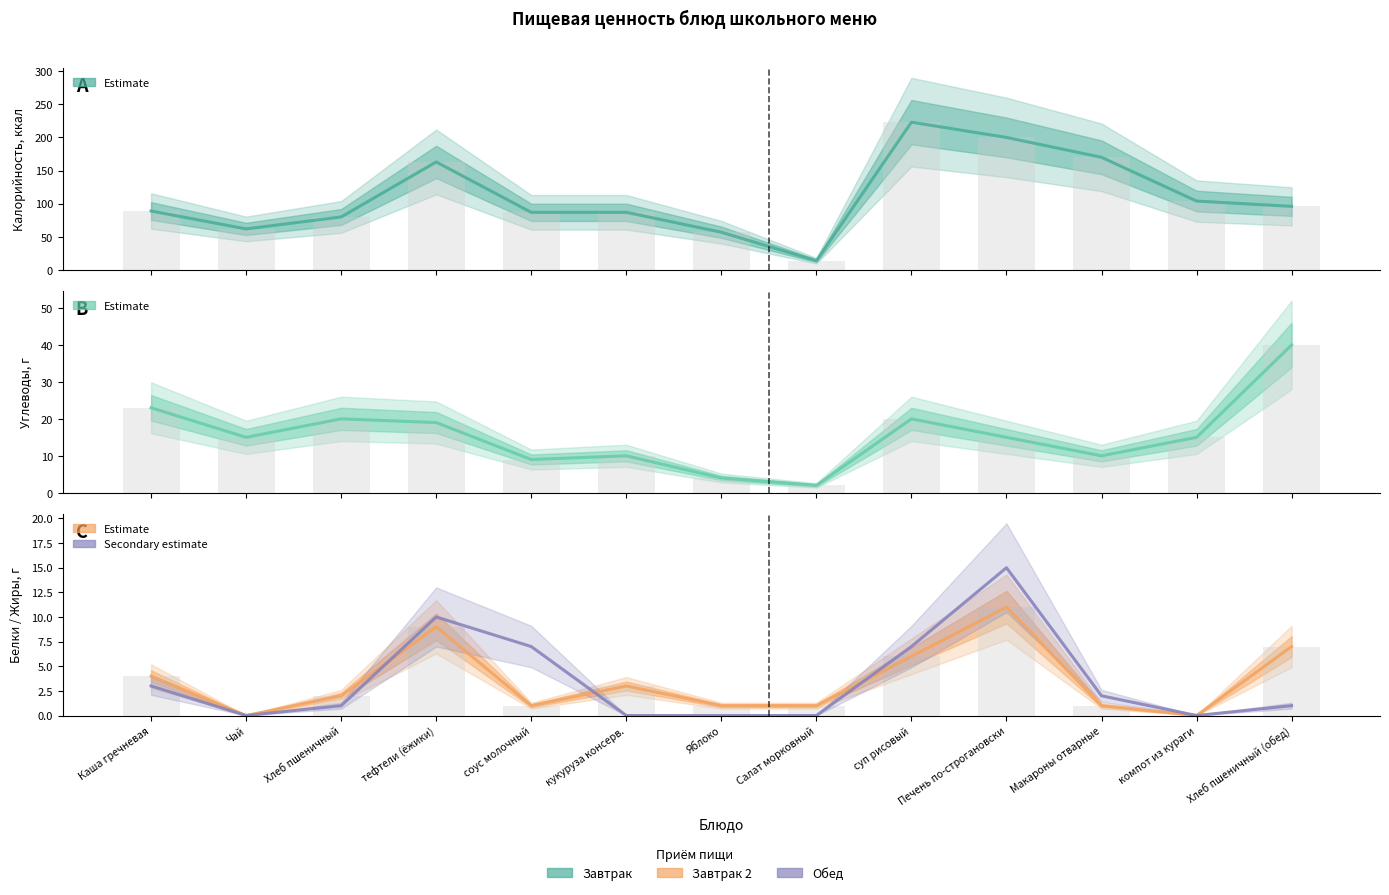

What is the average value of the Белки series?

4